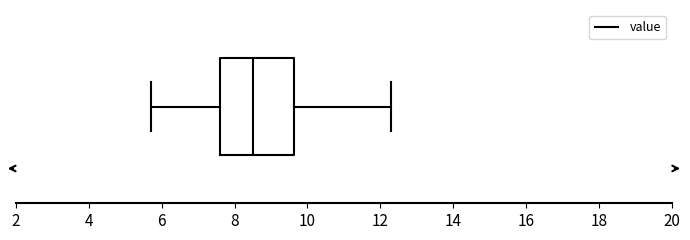

Transcribe this box plot: give where the median line is, the range the box spans, and where the two whiskers end, as read against the x-axis. The values are not printed on the chart, so give them approximately, as read against the axis.

median 8.6, box 7.6 to 9.6, whiskers 5.8 to 12.4